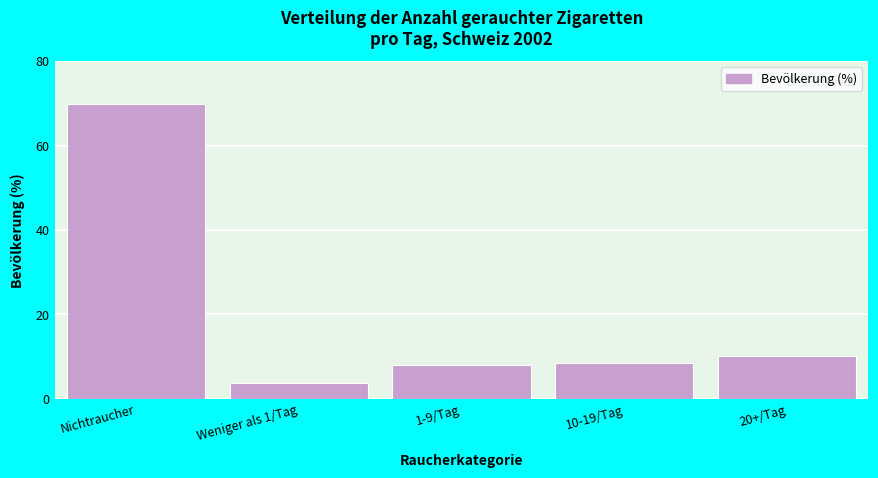

Reading right to left, extract all data points from this chart.

20+/Tag=10.2	10-19/Tag=8.4	1-9/Tag=7.9	Weniger als 1/Tag=3.7	Nichtraucher=69.8